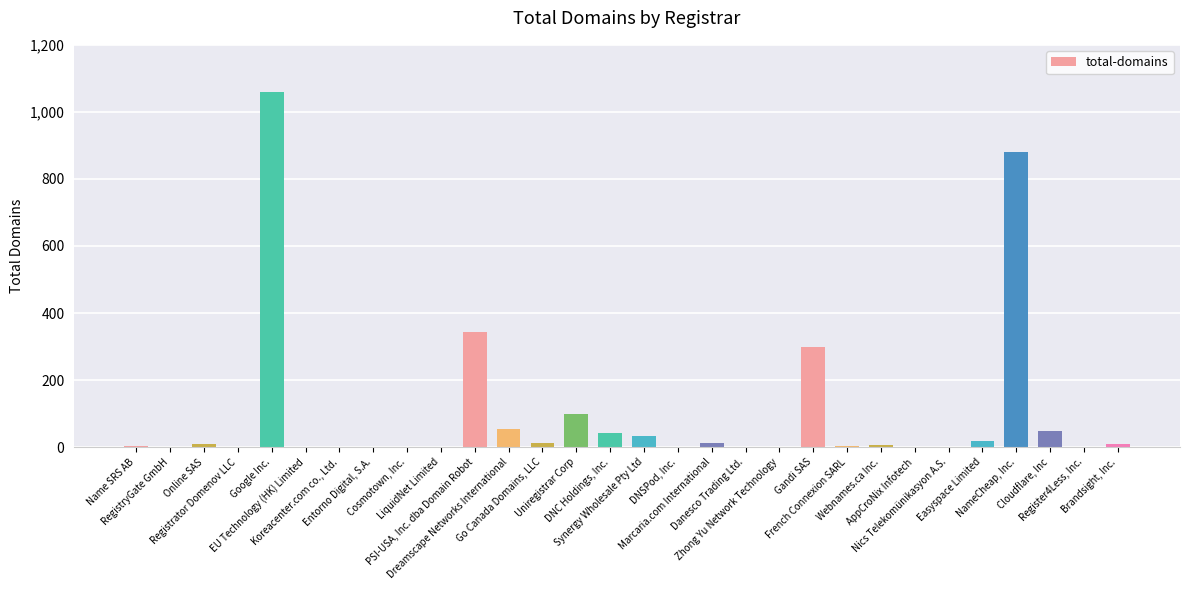

Count the number of categories in the chart.

30